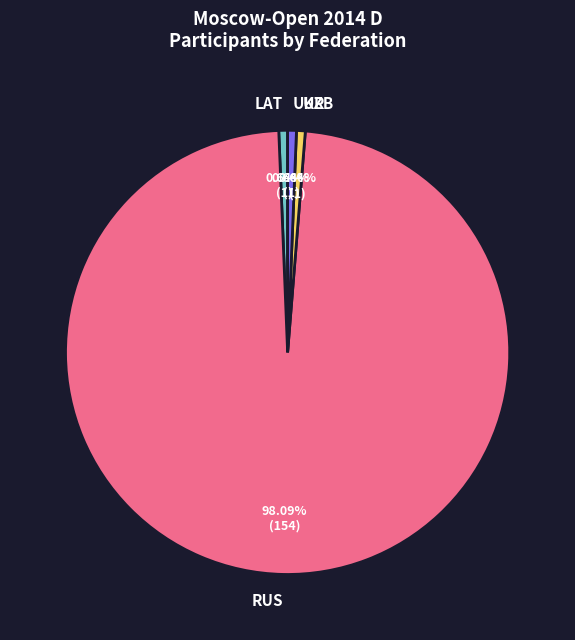

To the nearest percent, what is the combined percentage of RUS and UKR?

99%